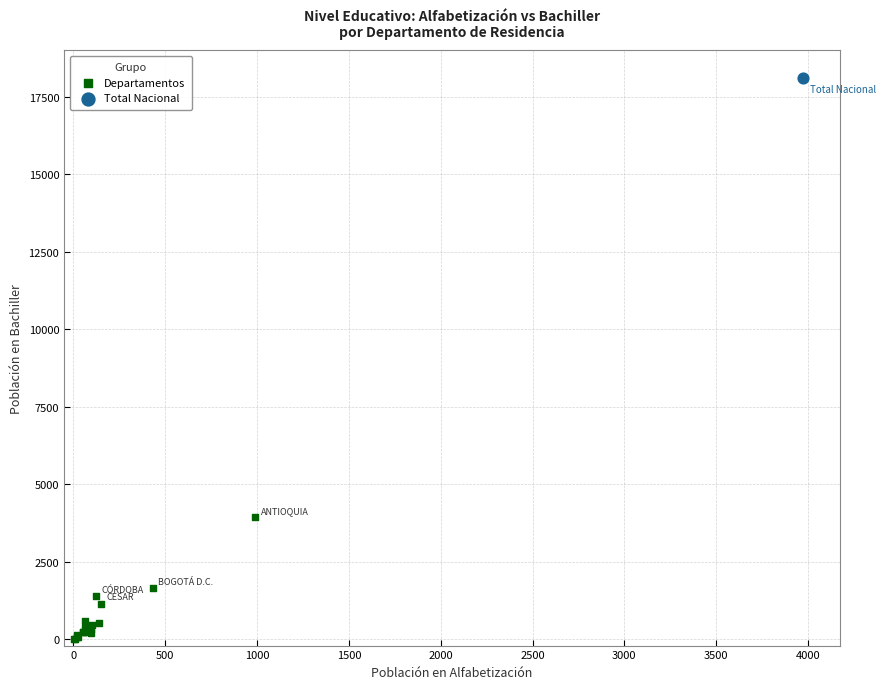

What are all the series names shown in the legend?

Departamentos, Total Nacional